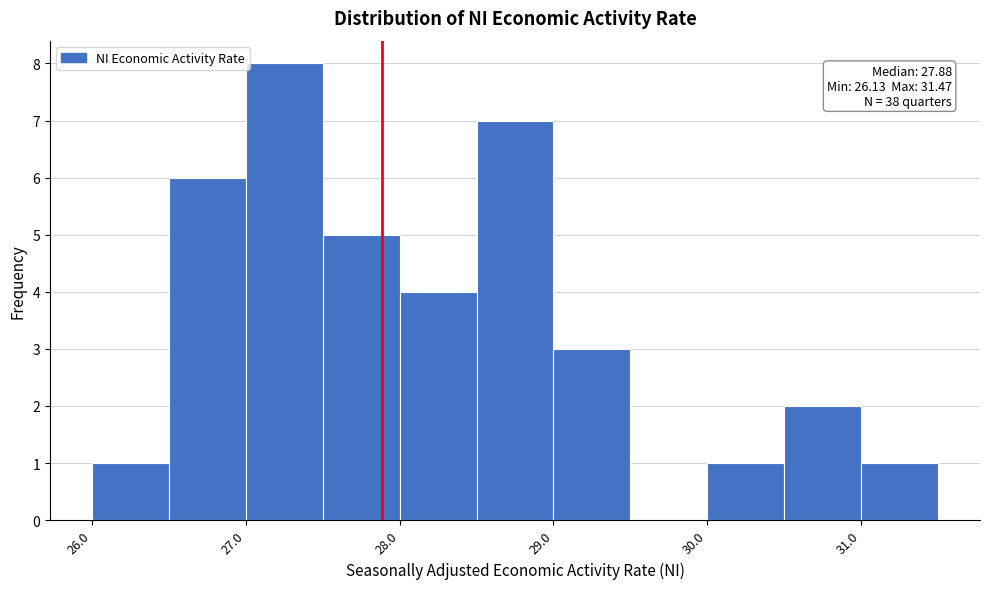

Which range on the x-axis has the tallest bar?

27.0 to 27.5